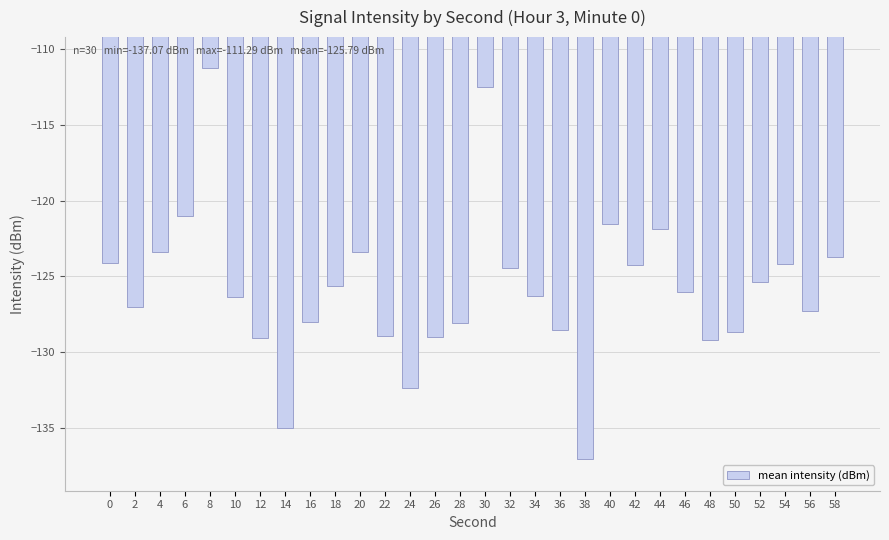

How many series are shown in this chart?

1